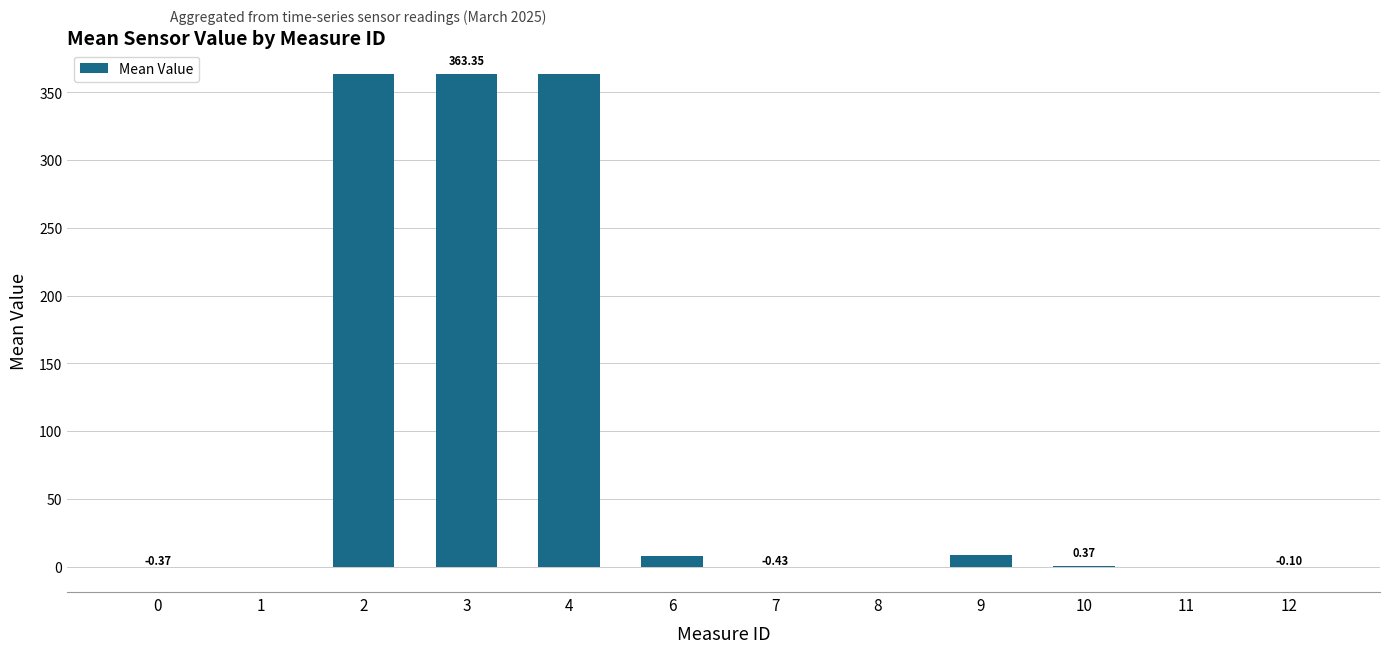

What is the sum of all values?

1105.4